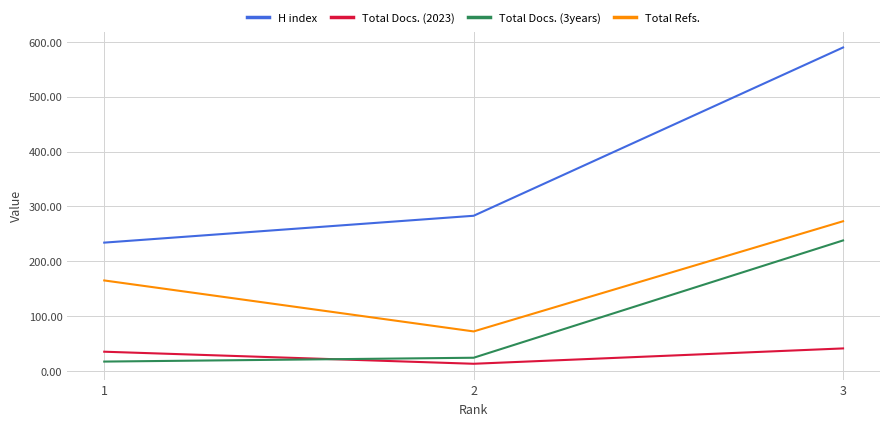

The value of Total Refs. at 3 is 273. True or false?

True